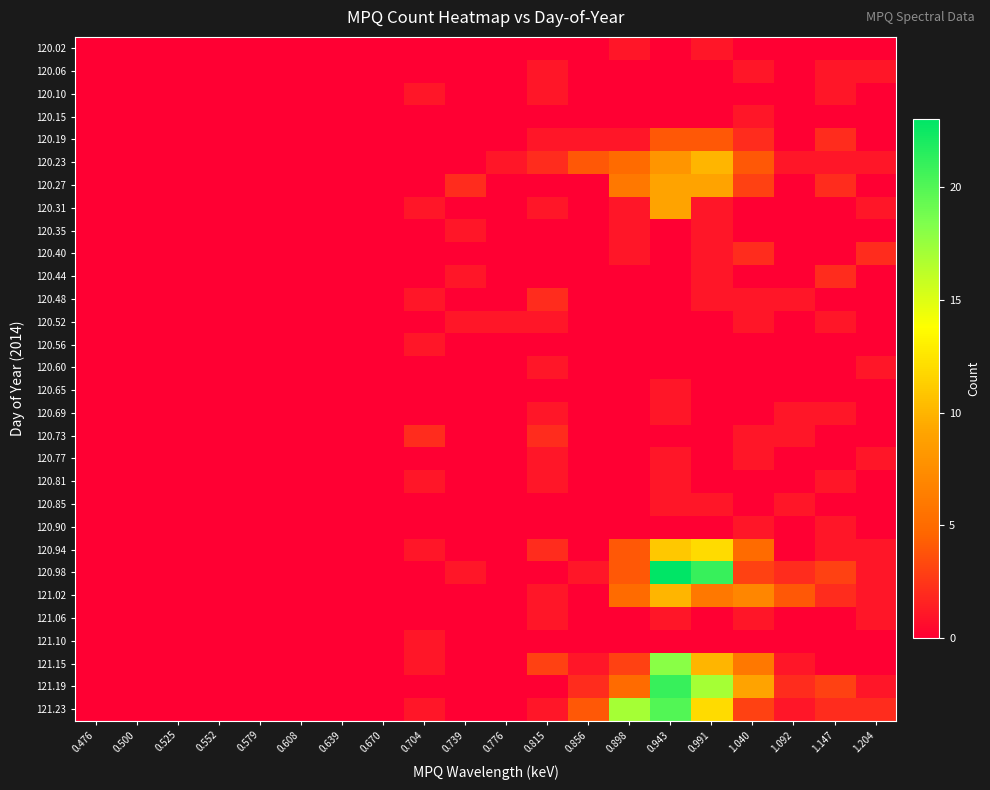

At which category is the sum across all series the highest?

0.943